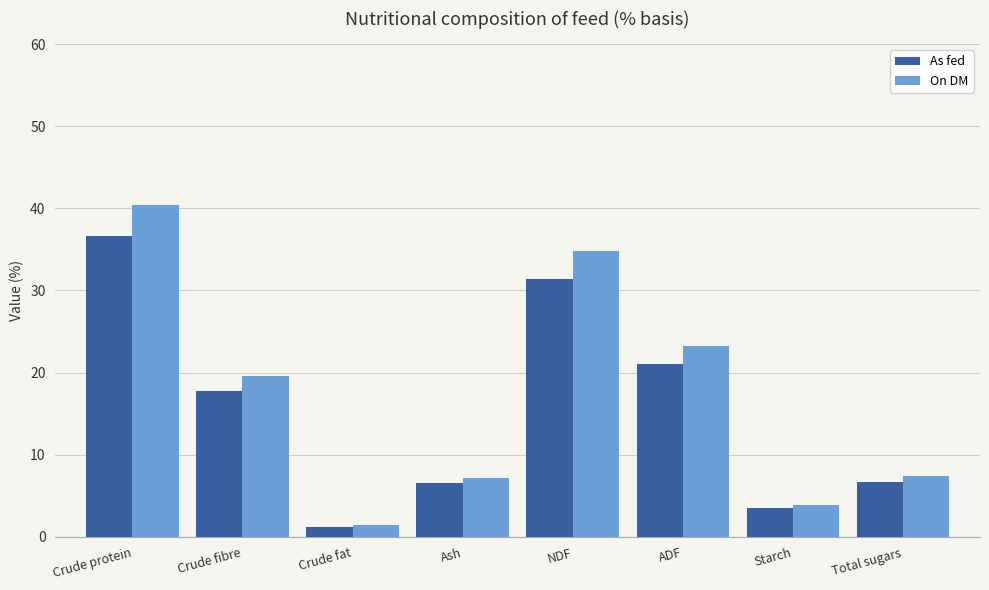

Is the value of As fed at NDF greater than the value of On DM at ADF?

Yes